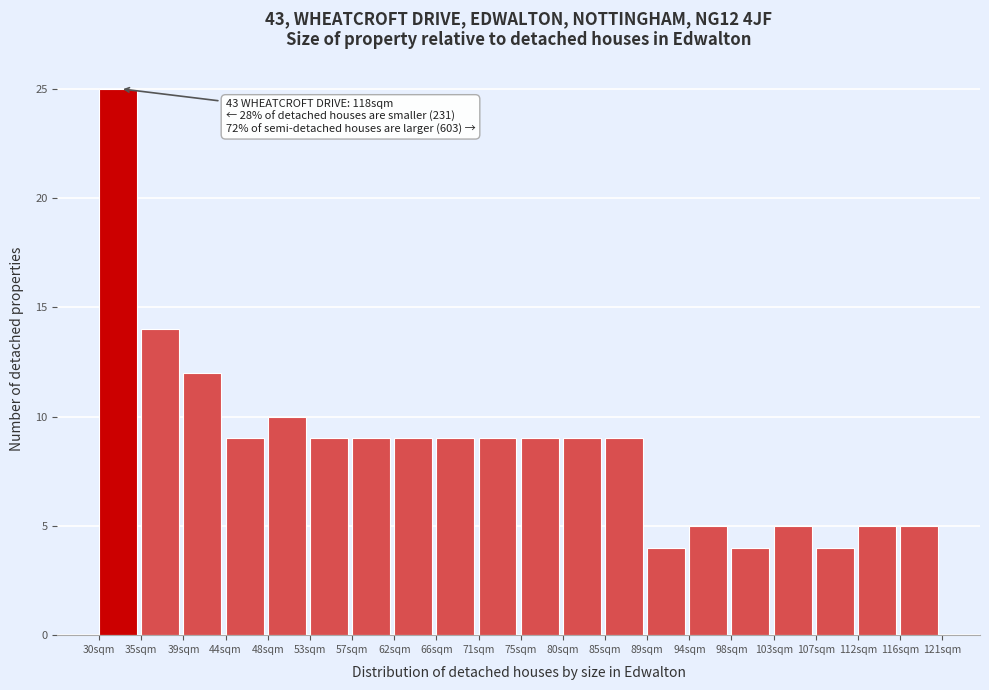

Over which range of the x-axis is the bar tallest?

30.5 to 35.0